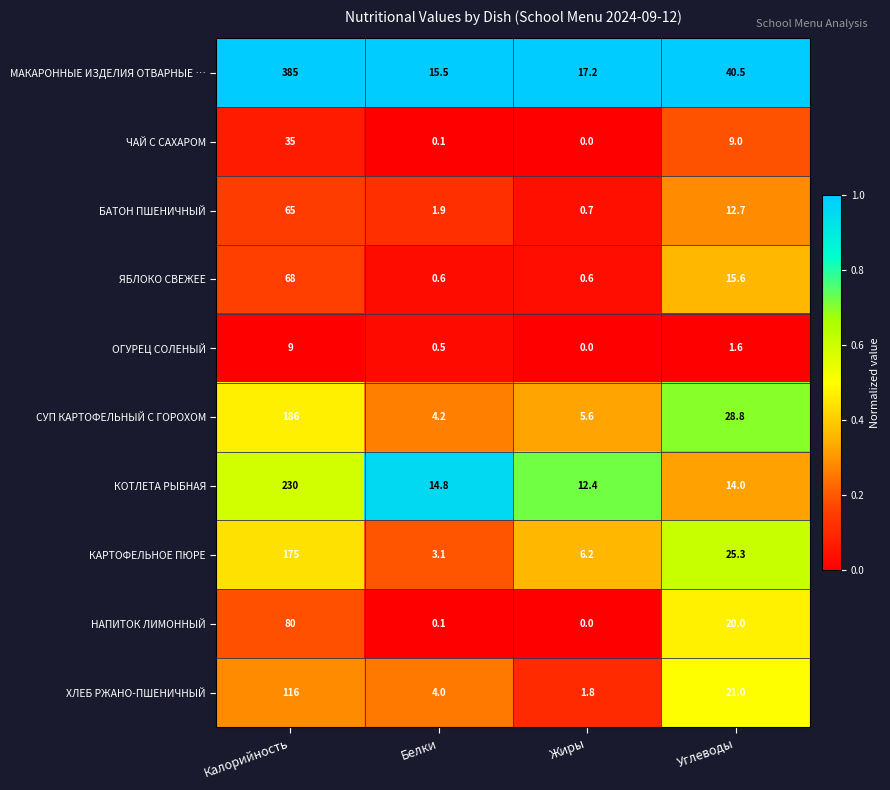

What is the total value across all series at Белки?

44.8